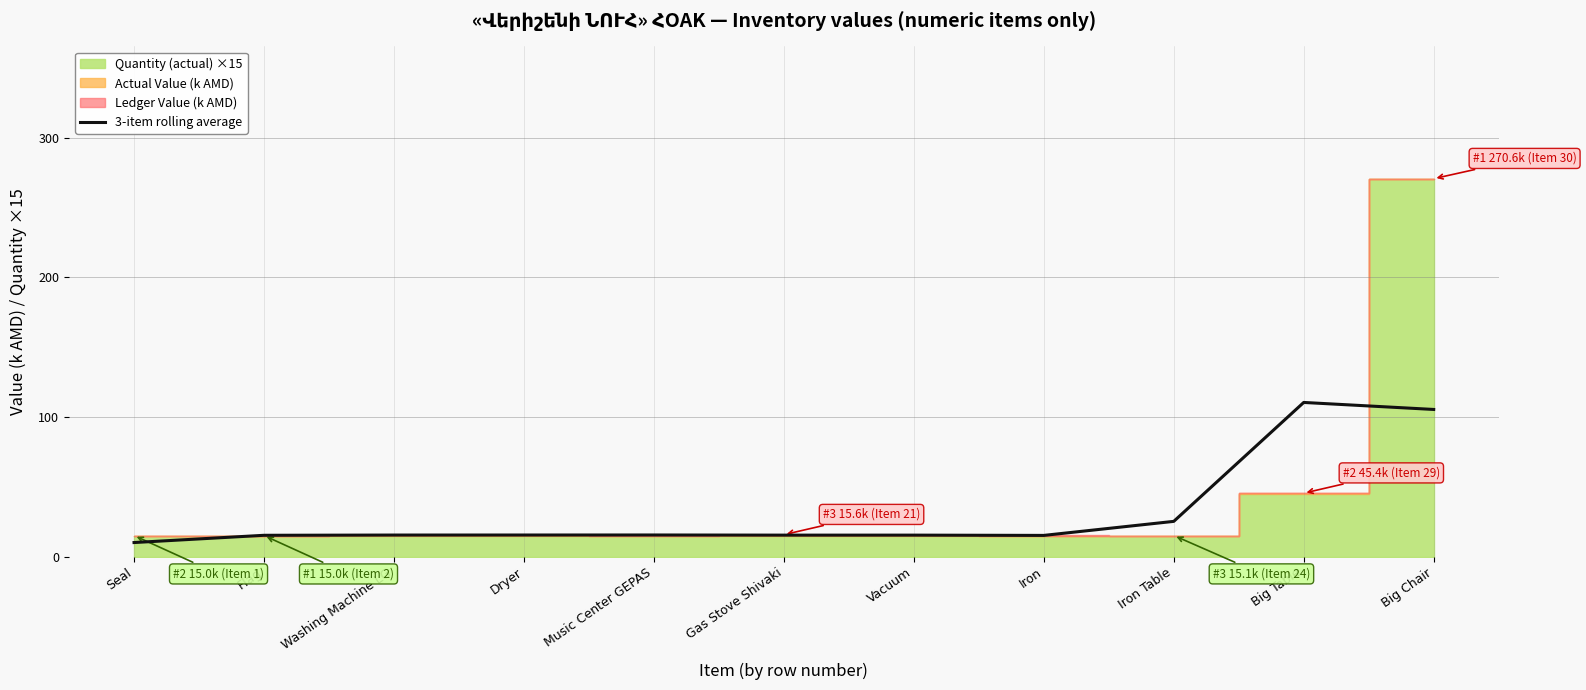

How many interior local valleys (lower than both neighbors) does the data have?

1